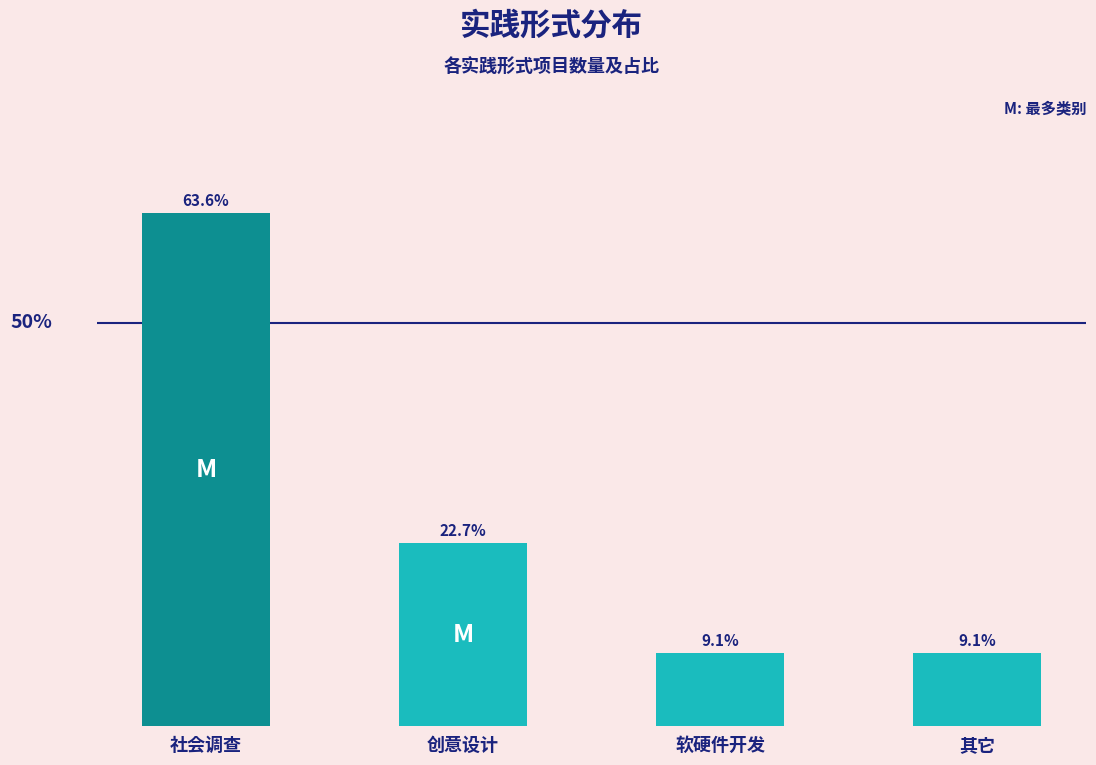

What is the label of the 2nd bar from the left?

创意设计